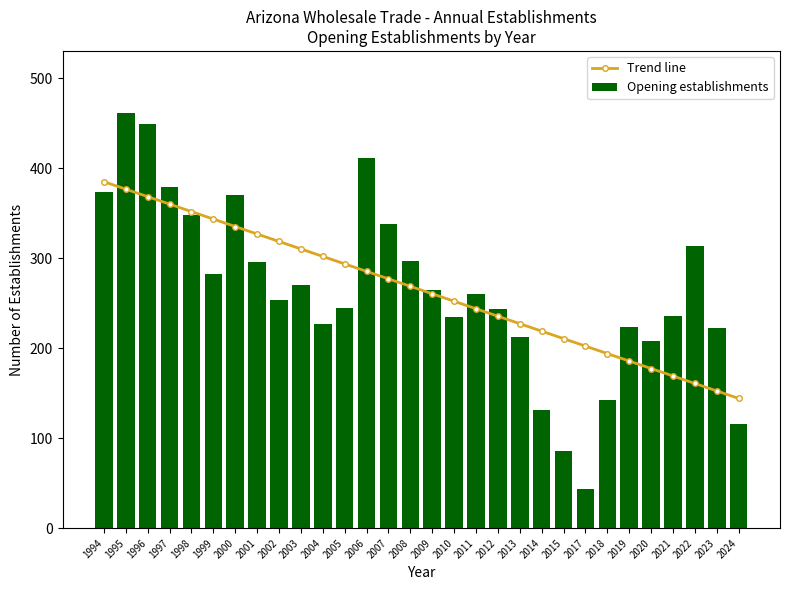

Reading left to right, what are all the values shown in this chart?

Trend line: 1994=384.9	1995=376.6	1996=368.3	1997=360.0	1998=351.7	1999=343.4	2000=335.1	2001=326.8	2002=318.5	2003=310.2	2004=301.9	2005=293.6	2006=285.3	2007=277.0	2008=268.7	2009=260.4	2010=252.1	2011=243.8	2012=235.5	2013=227.2	2014=218.9	2015=210.6	2017=202.3	2018=194.0	2019=185.7	2020=177.4	2021=169.1	2022=160.8	2023=152.5	2024=144.2
Opening establishments: 1994=374.0	1995=461.0	1996=449.0	1997=379.0	1998=348.0	1999=282.0	2000=370.0	2001=296.0	2002=254.0	2003=270.0	2004=227.0	2005=245.0	2006=411.0	2007=338.0	2008=297.0	2009=265.0	2010=235.0	2011=260.0	2012=243.0	2013=212.0	2014=131.0	2015=86.0	2017=43.0	2018=142.0	2019=223.0	2020=208.0	2021=236.0	2022=313.0	2023=222.0	2024=116.0